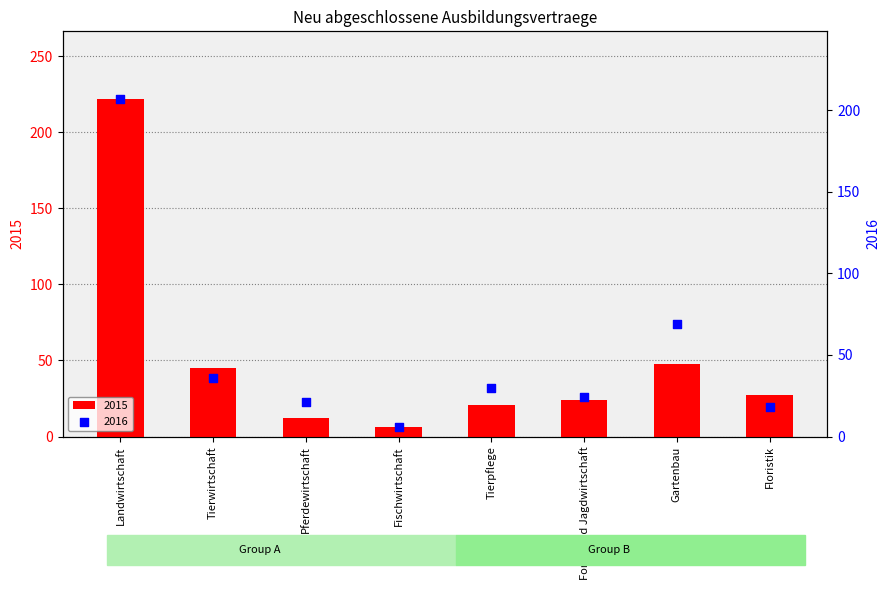

Which series has the largest total across all categories?

2016